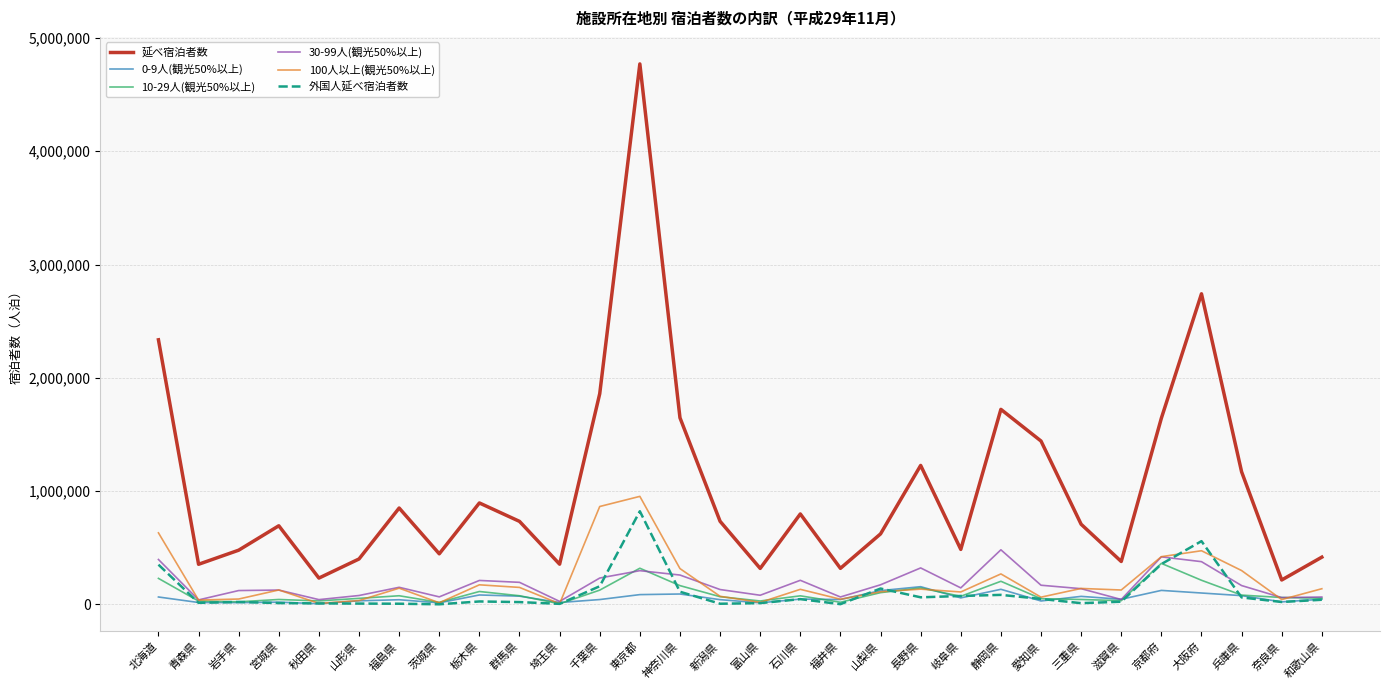

Where is the first local maximum for 延べ宿泊者数?

宮城県